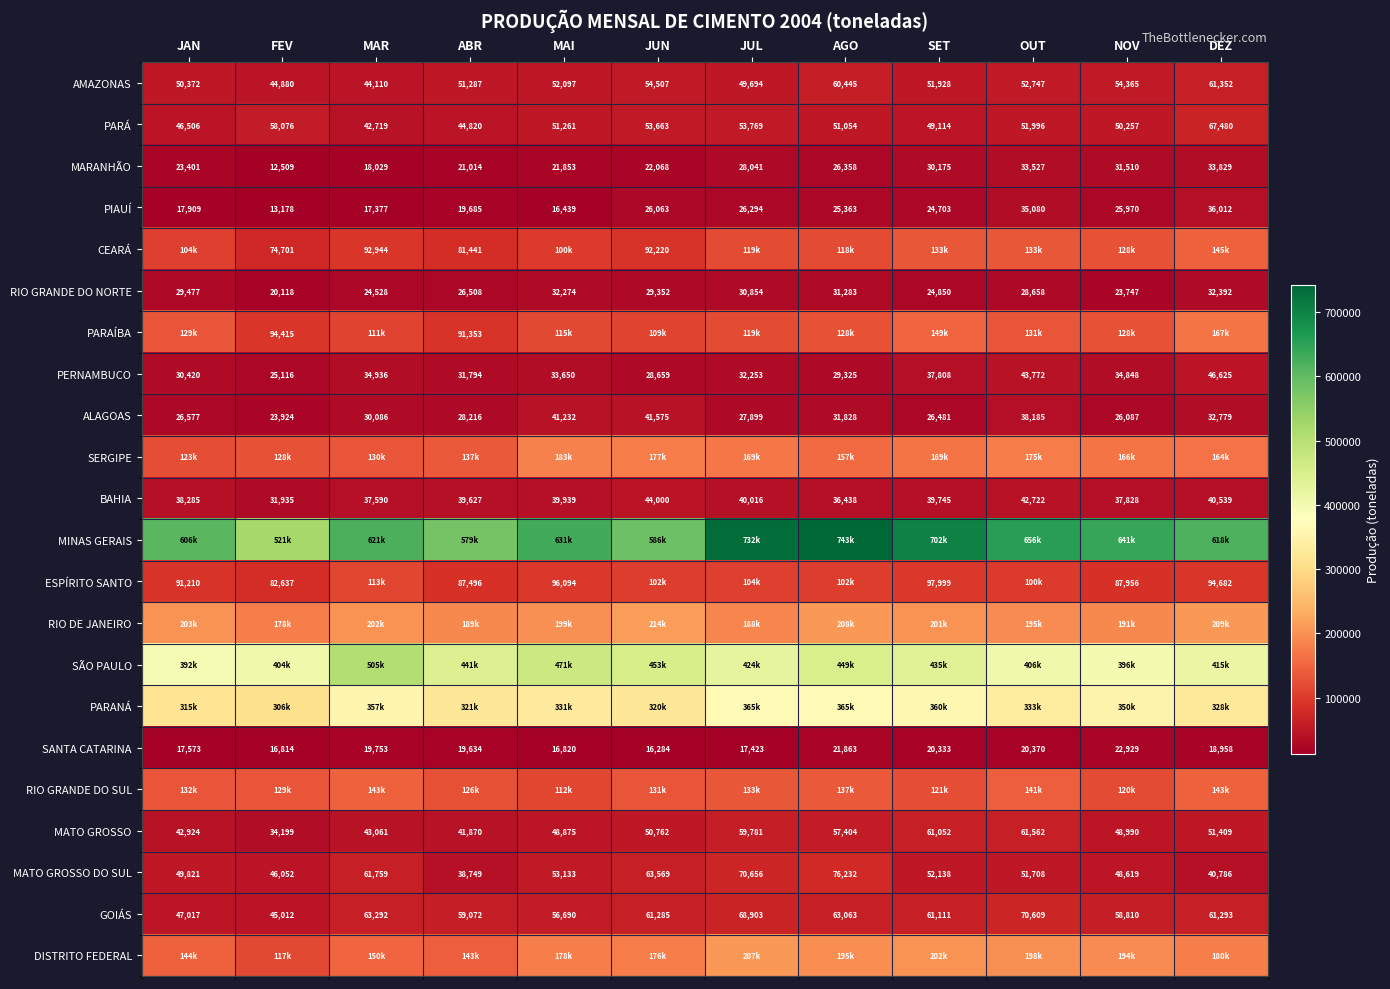

How many distinct data groups are displayed?

22